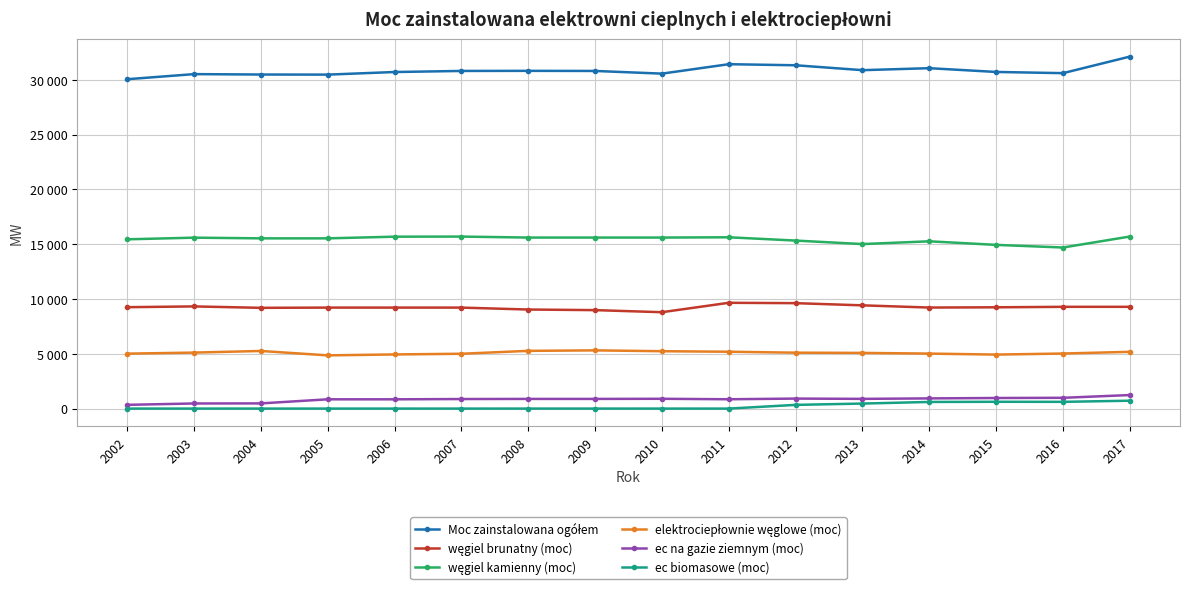

Is this an area chart (filled region under the line)?

No